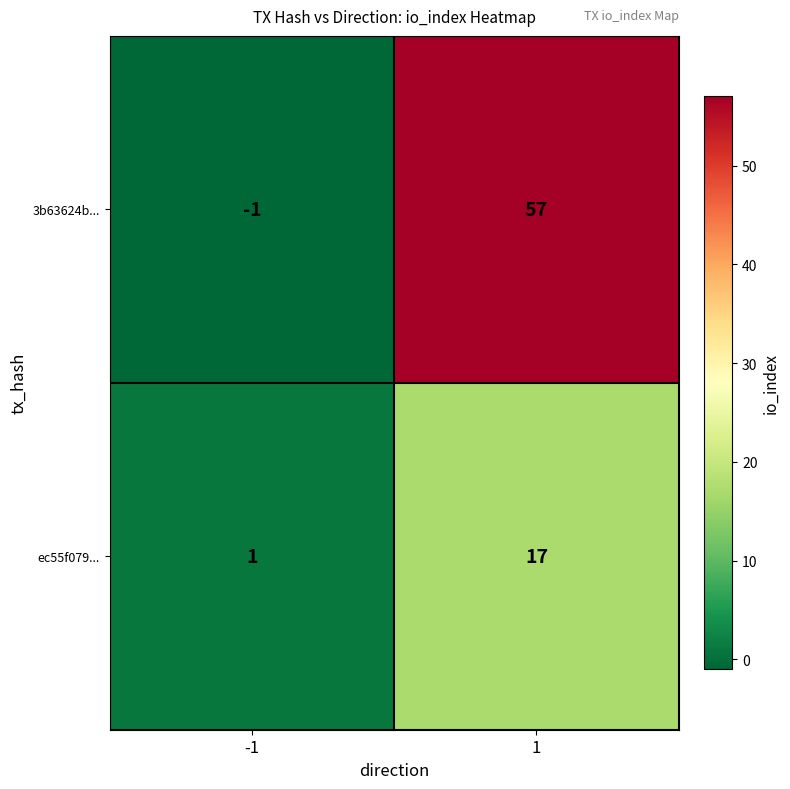

Which label corresponds to the largest value in the chart?

1